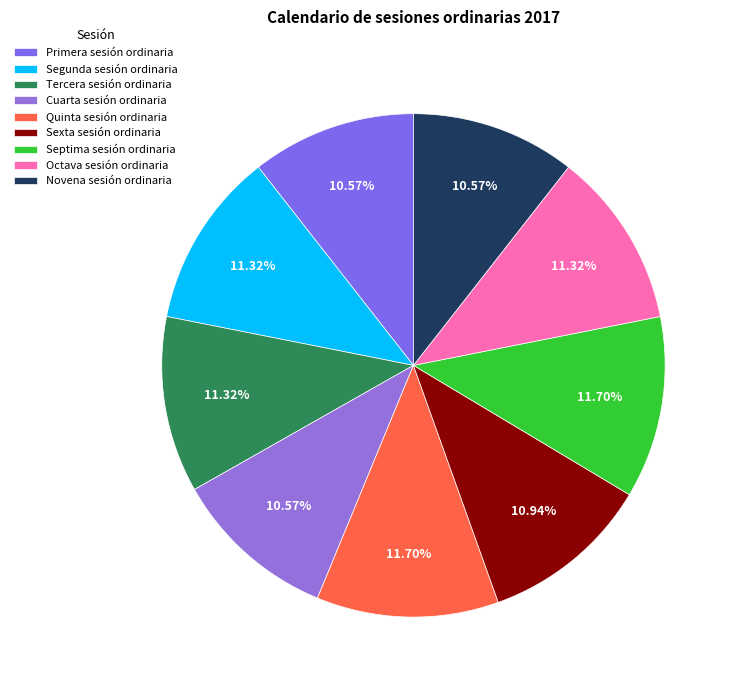

To the nearest percent, what portion does Octava sesión ordinaria represent?

11%